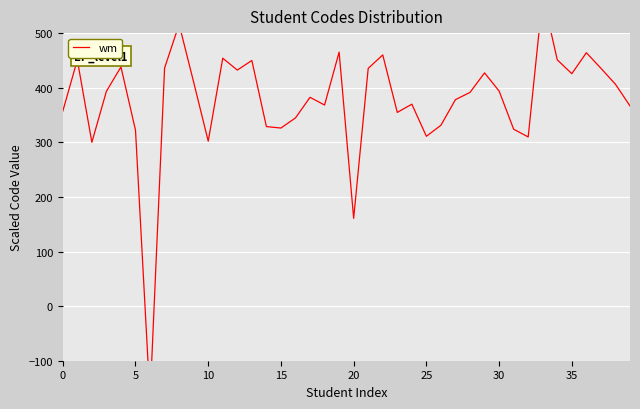

At which label is the value closest to 198?

20